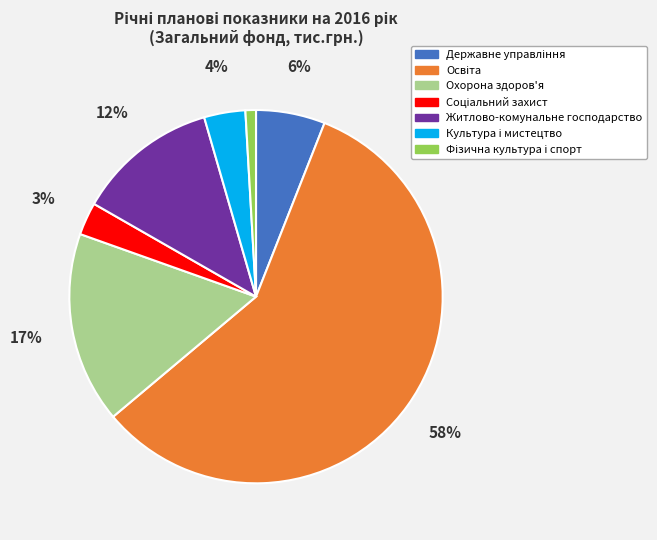

How many slices are in this pie chart?

7